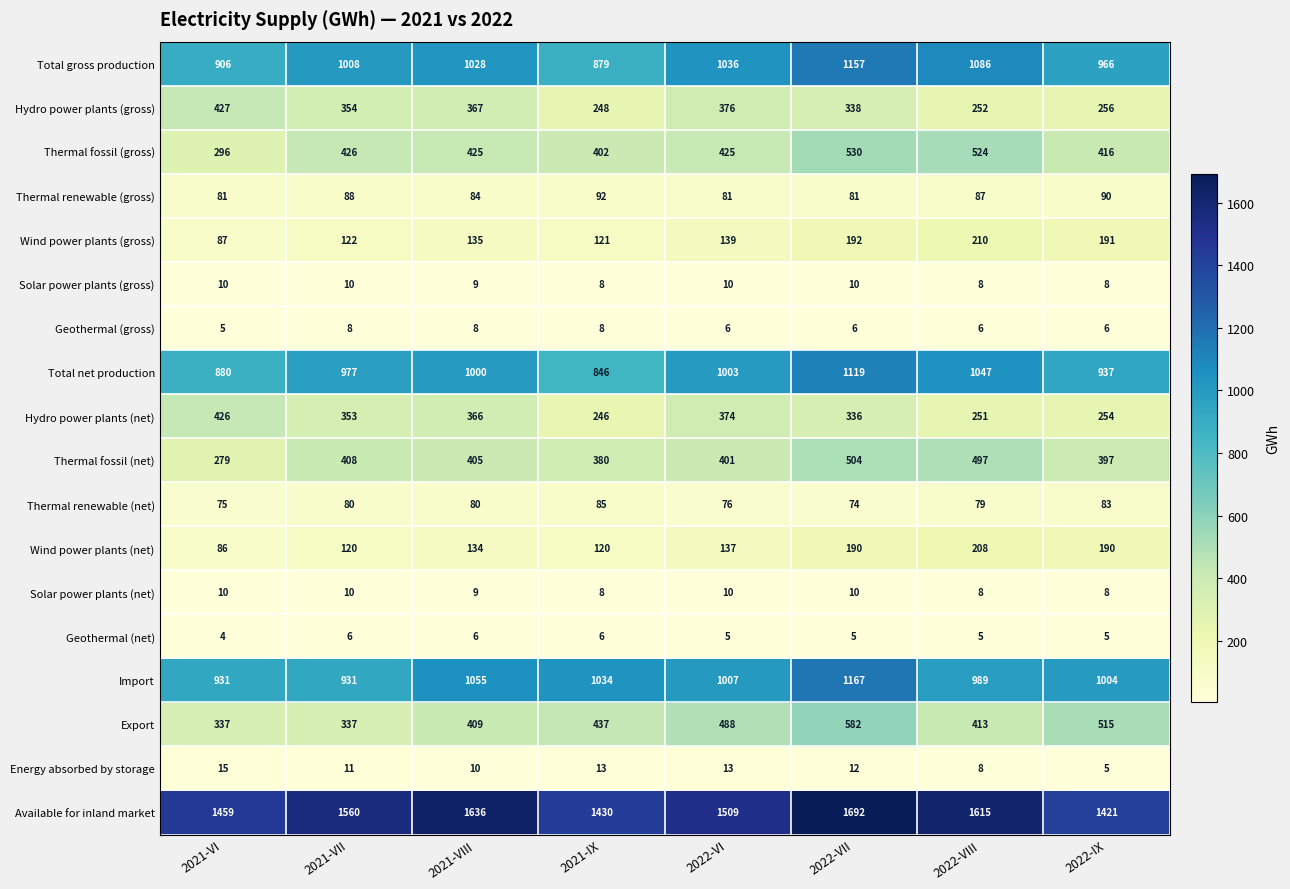

List the labels in order of Thermal fossil (net) value, largest first.

2022-VII, 2022-VIII, 2021-VII, 2021-VIII, 2022-VI, 2022-IX, 2021-IX, 2021-VI